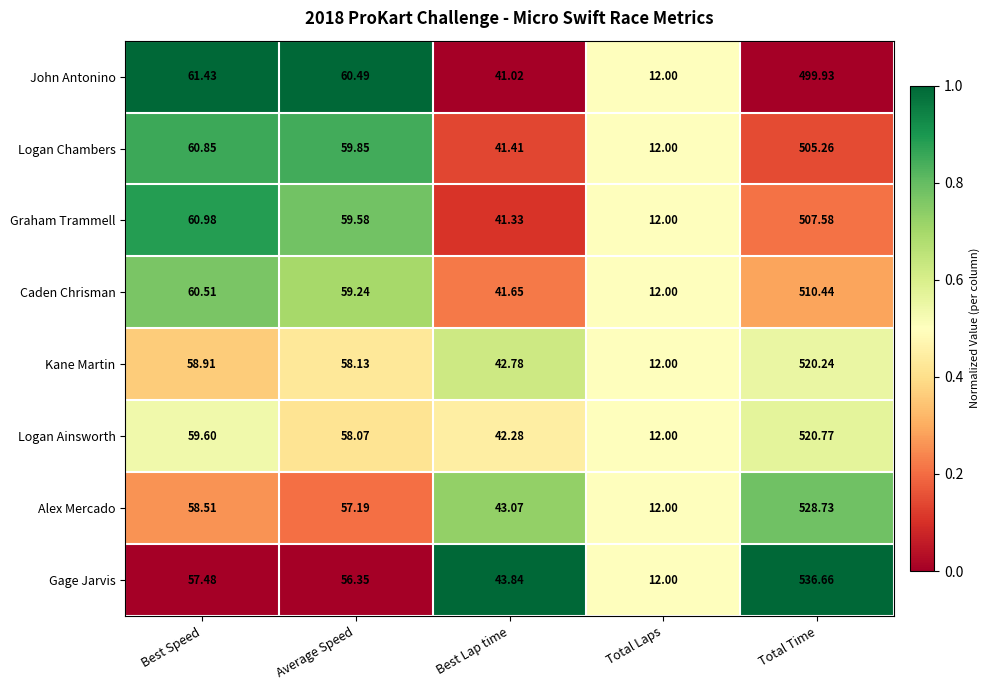

Is the value of Kane Martin at Total Time greater than the value of Logan Chambers at Total Time?

Yes